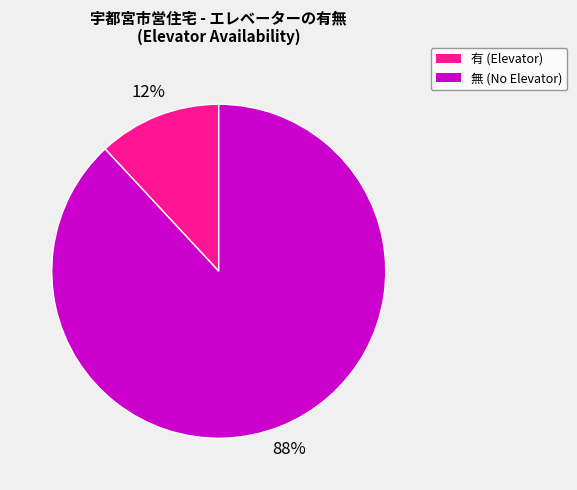

Which slice represents more than half of the pie?

無